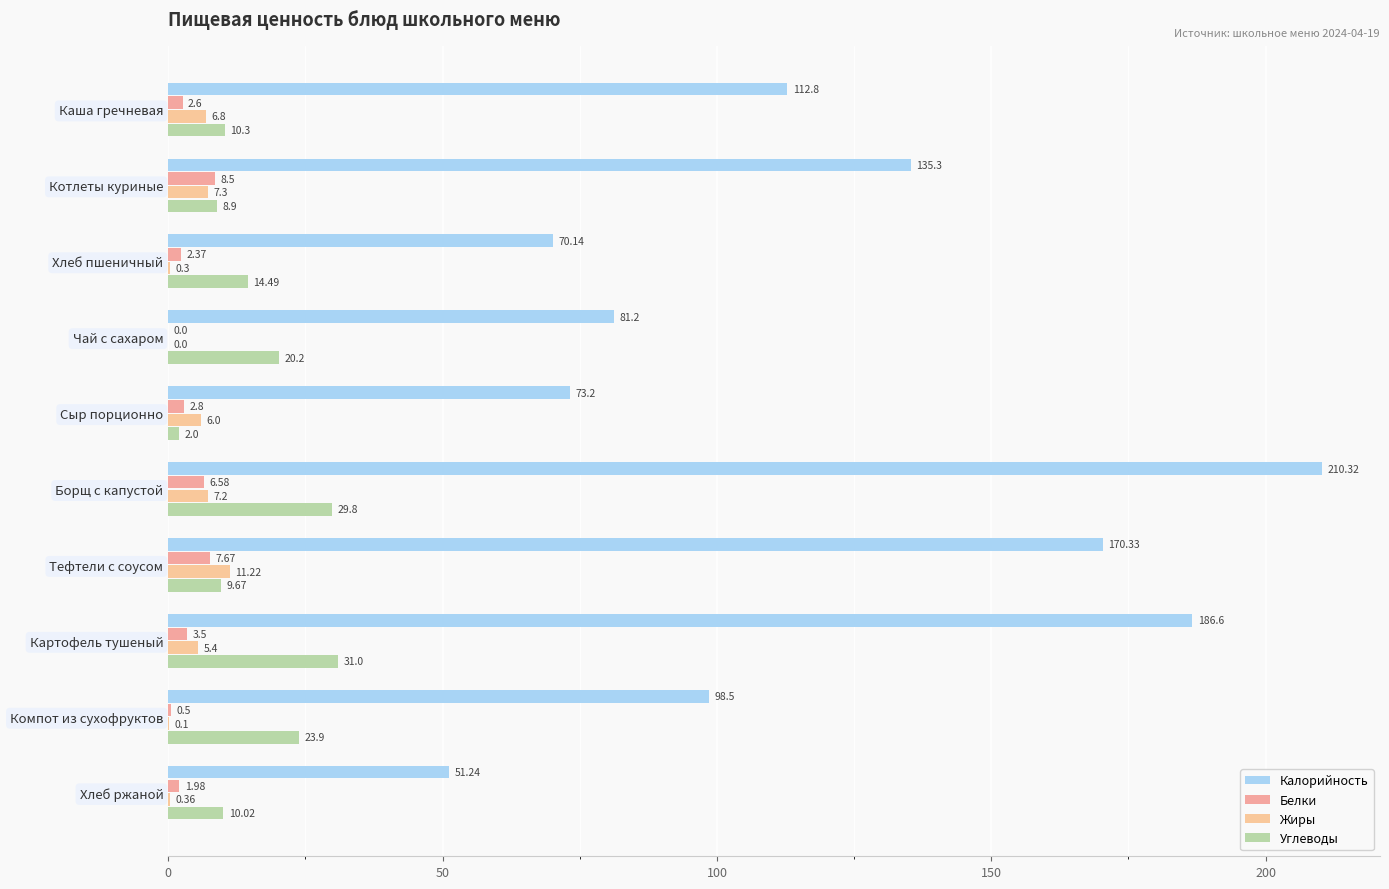

Count the number of data series in this chart.

4